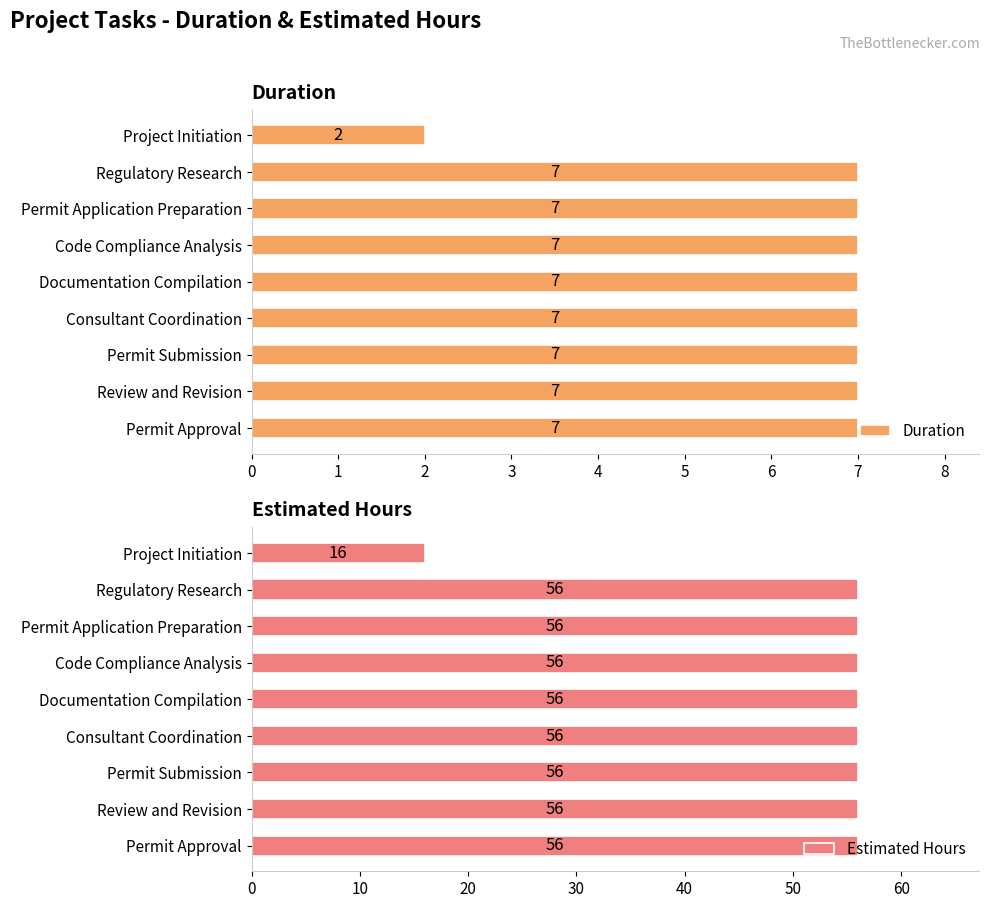

How many values in the Duration series are below 7?

1